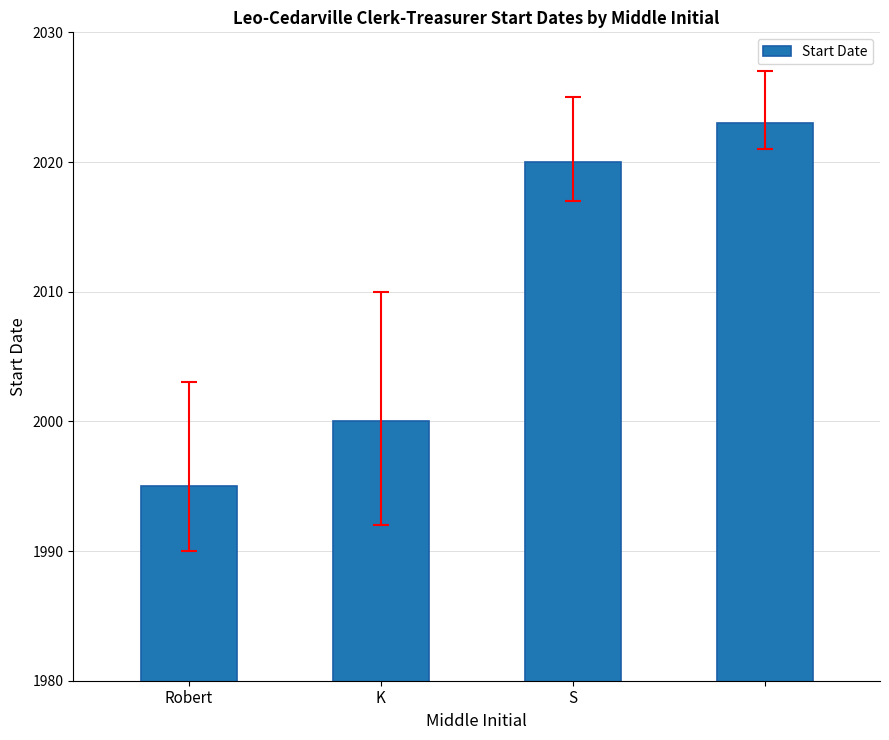

What is the average value?

2010